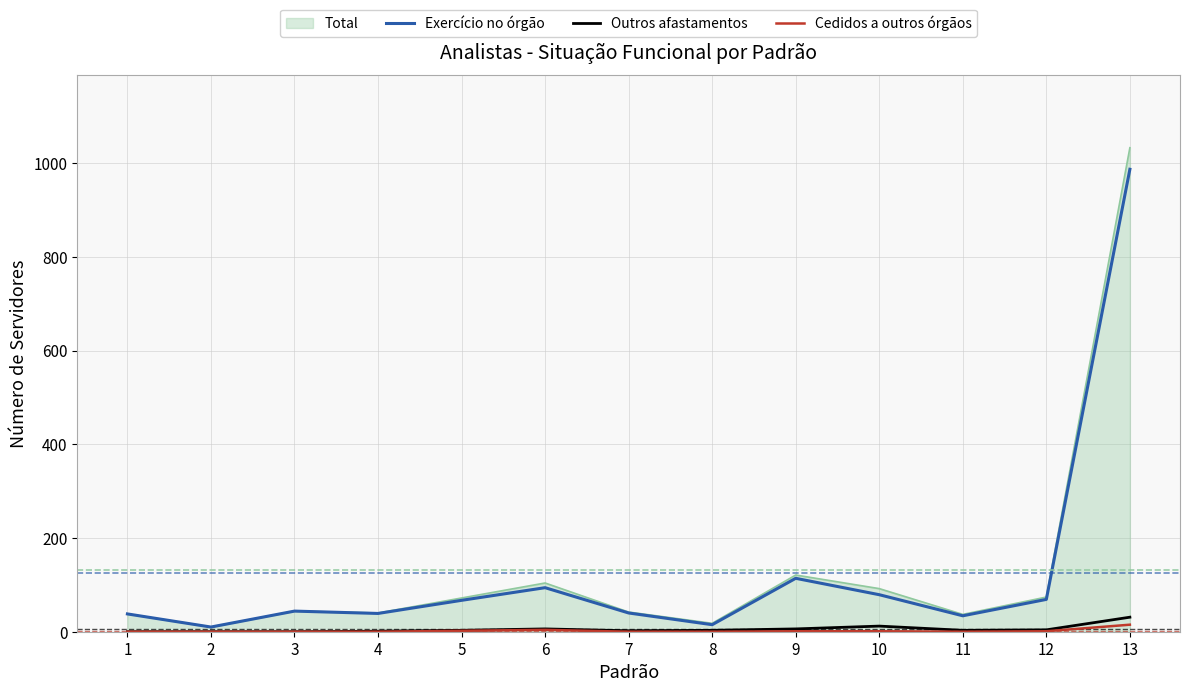

Which series has the widest spread of values?

Total